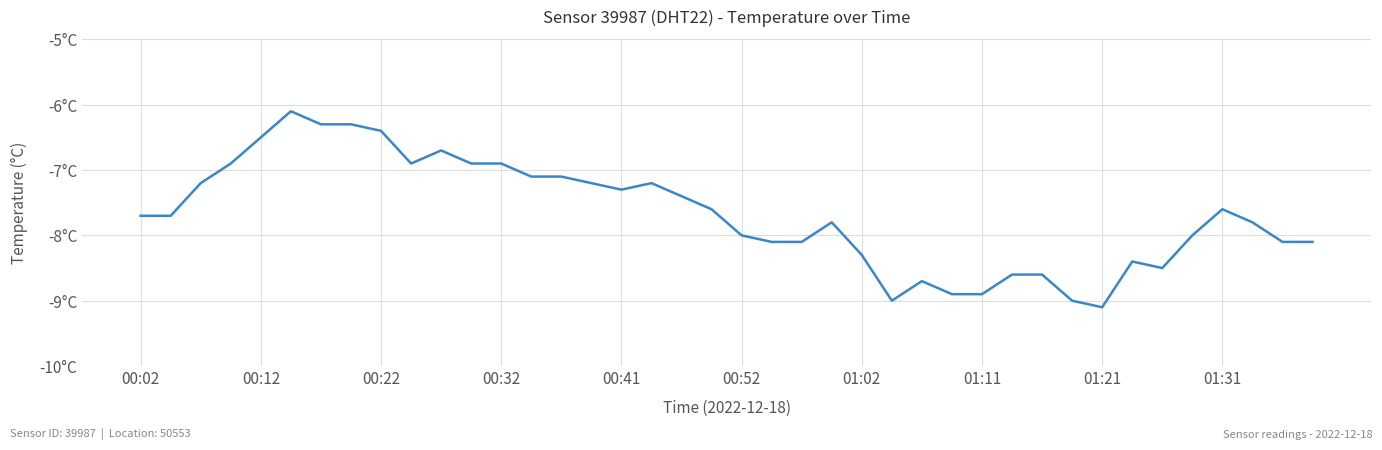

What is the average value?

-7.7